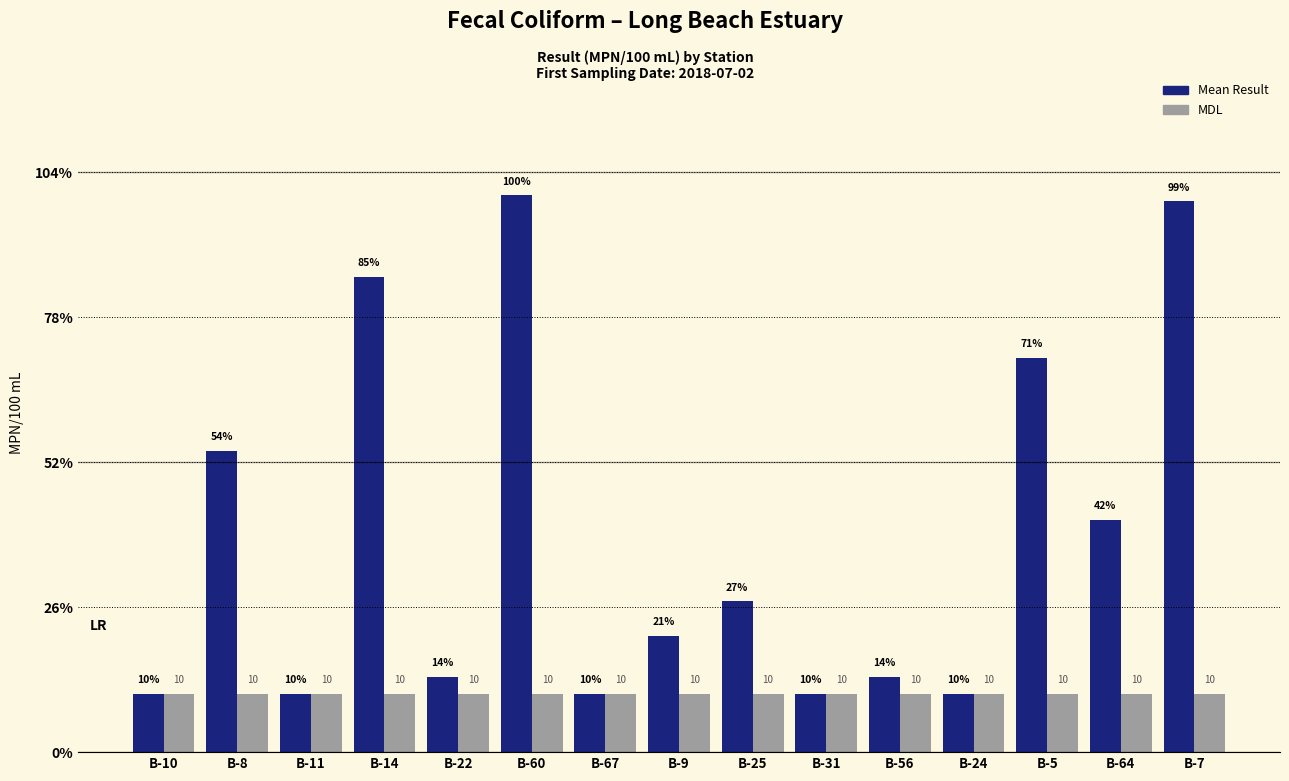

At which category is the sum across all series the highest?

B-60